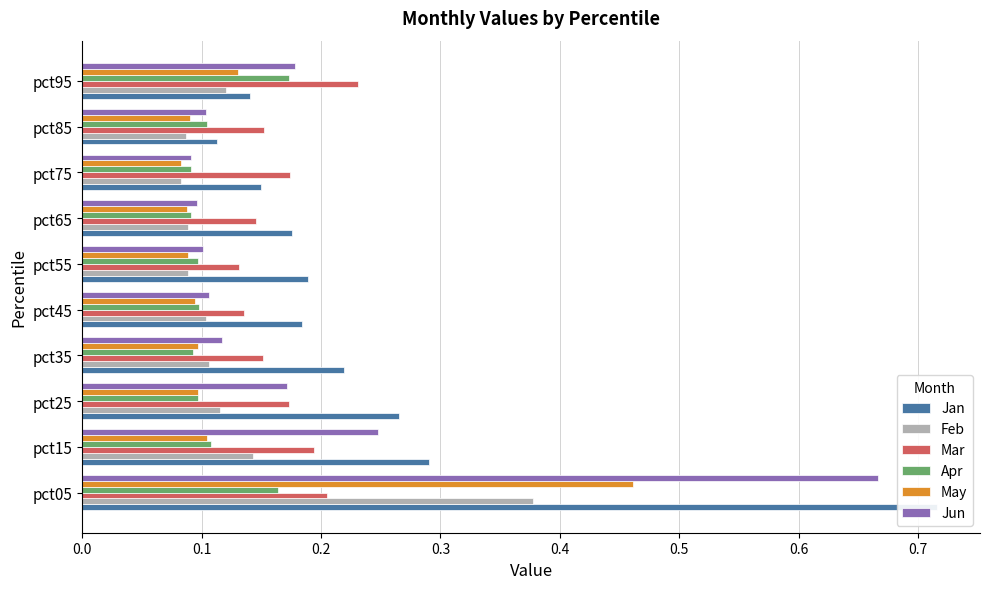

True or false: Mar has a value of 0.1 at pct35.

False